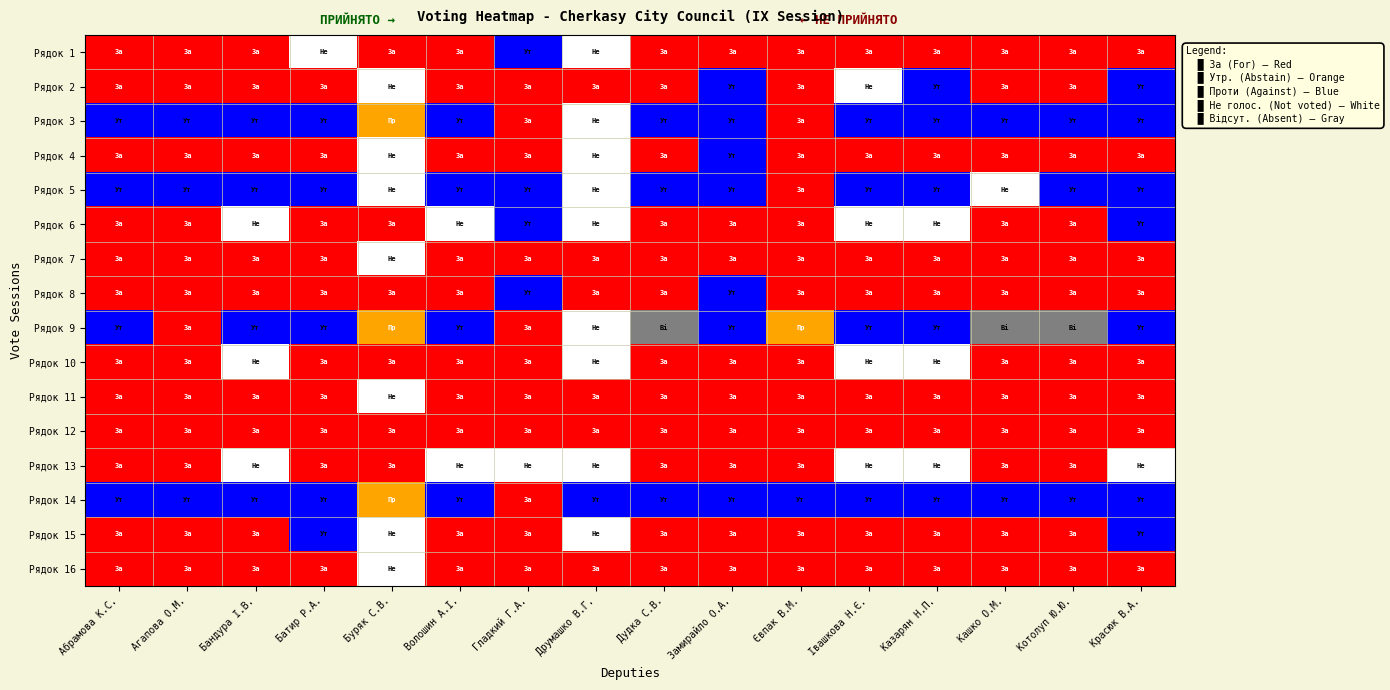

Between Волошин А.І. and Друмашко В.Г., which series saw the biggest shift?

Рядок 1